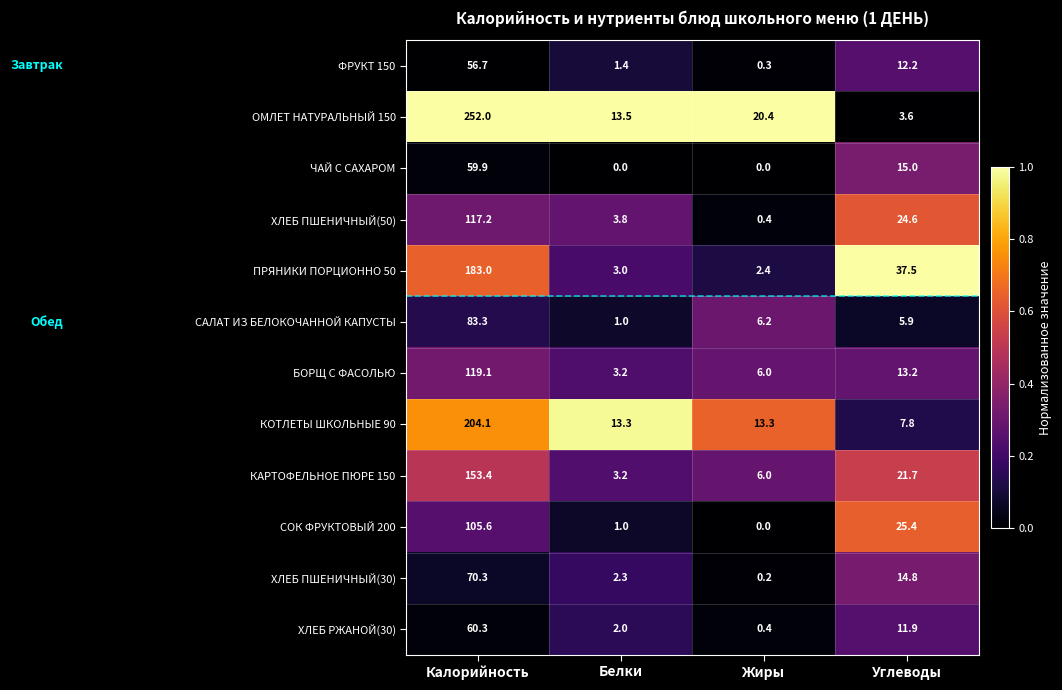

Which series has the largest total across all categories?

ОМЛЕТ НАТУРАЛЬНЫЙ 150